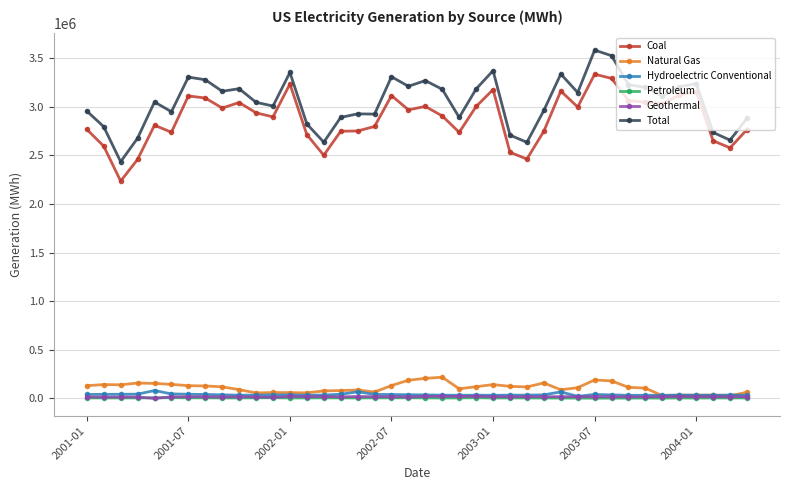

At how many categories does at least one series exceed 2145142?

40